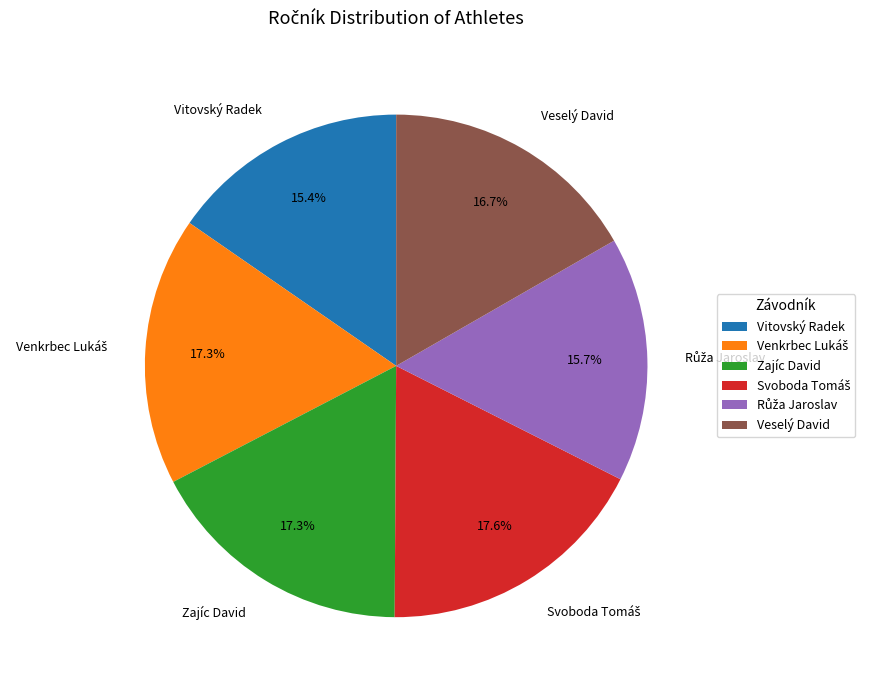

Is there any slice that represents more than half of the pie?

No